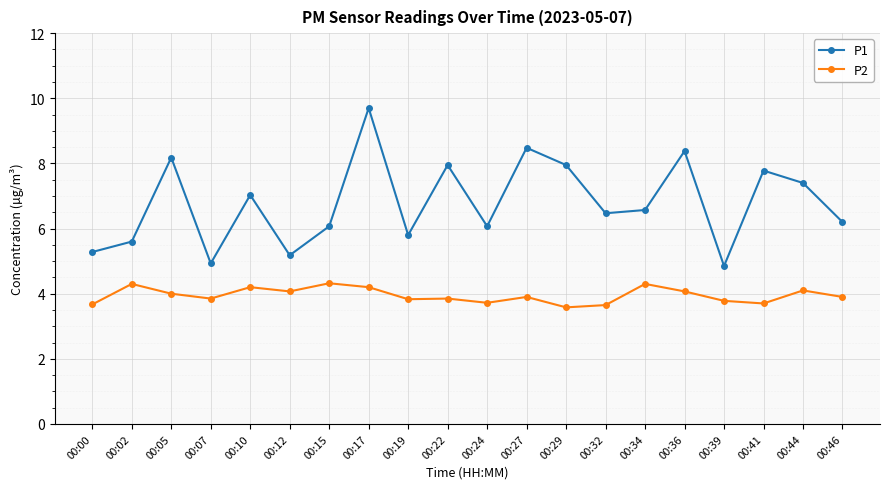

What is the minimum value shown in the chart?

3.6